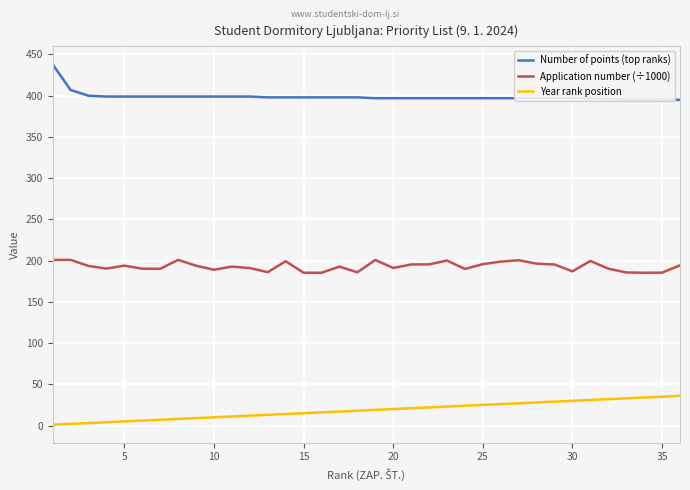

How many data points in Application number (÷1000) are above 193?

18